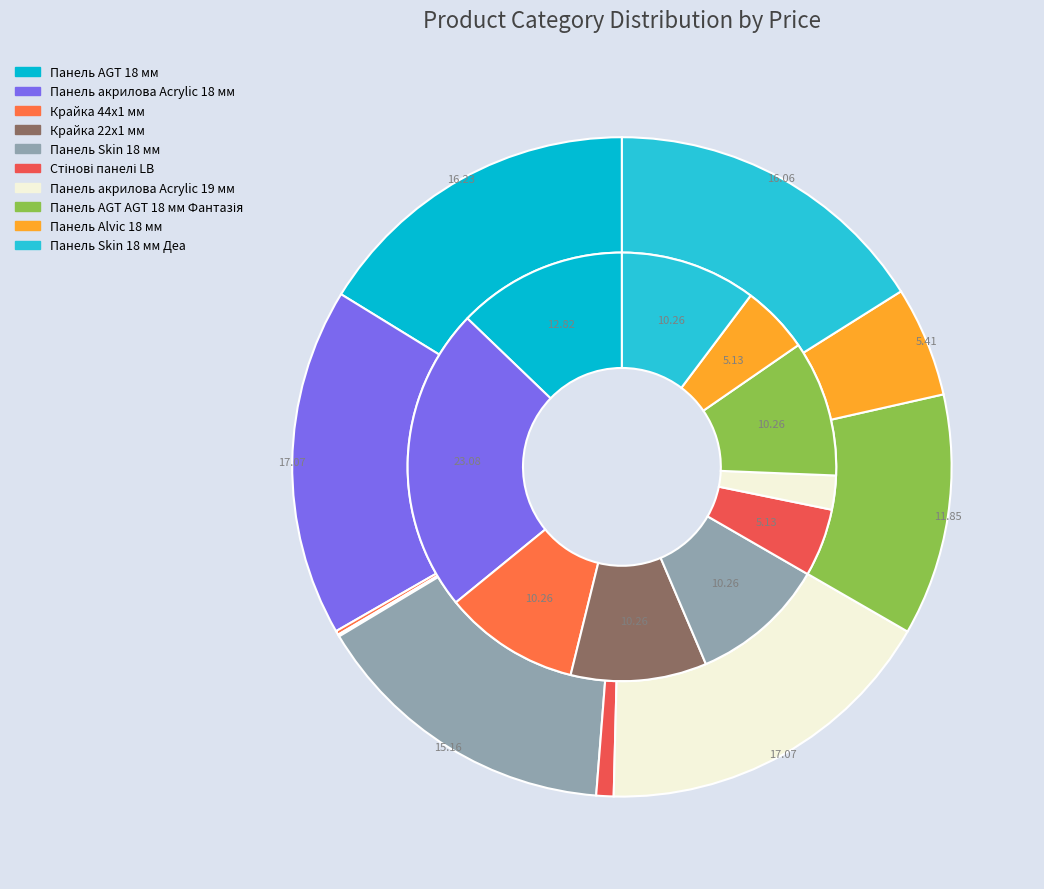

To the nearest percent, what is the difference between the Крайка 22x1 мм and Панель Skin 18 мм slice percentages?

15%